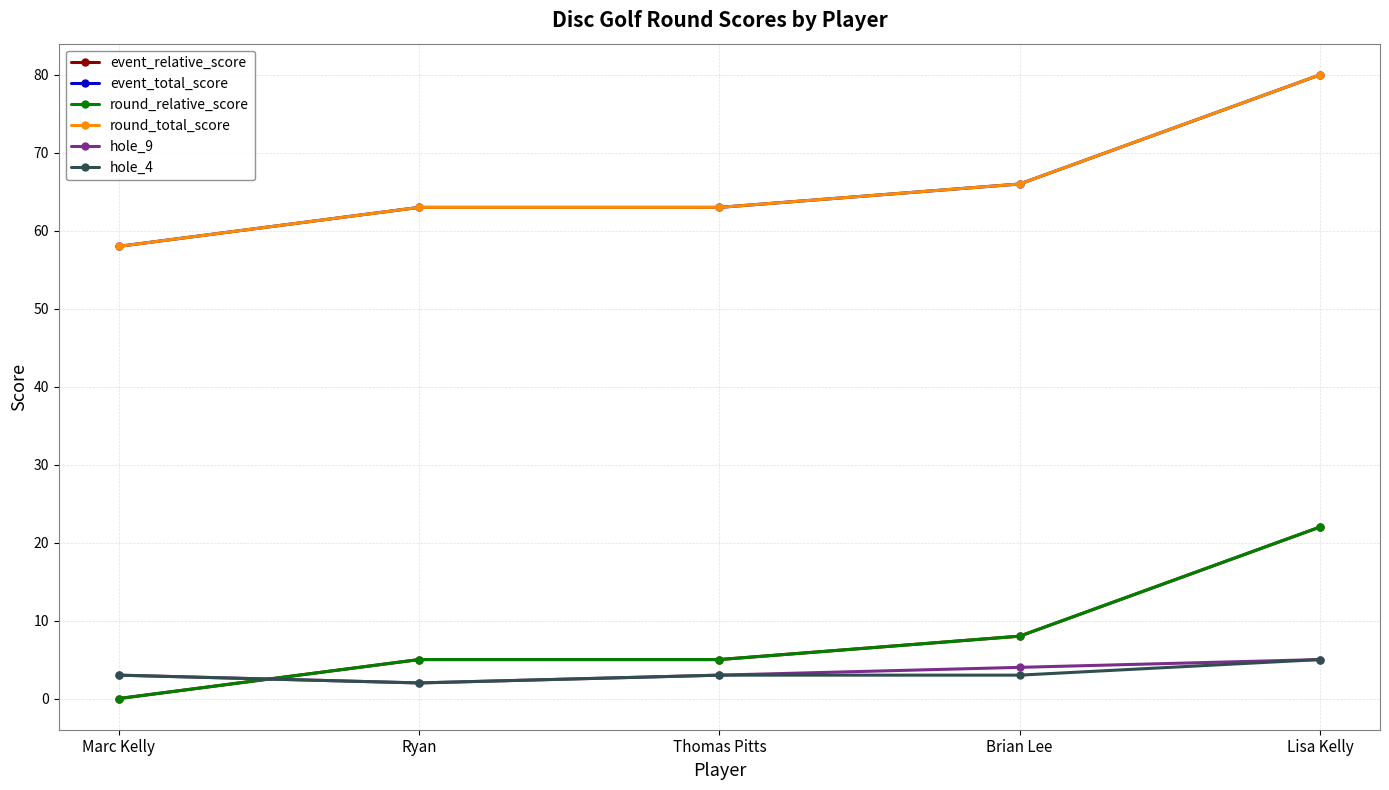

What is the greatest value displayed?

80